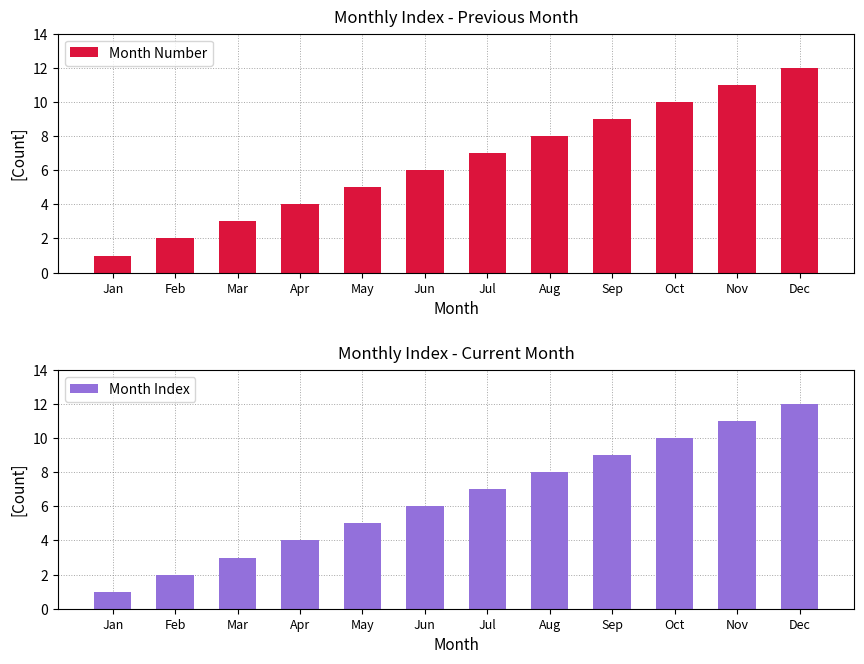

Rank the series at May from lowest to highest value.

Month Number, Month Index